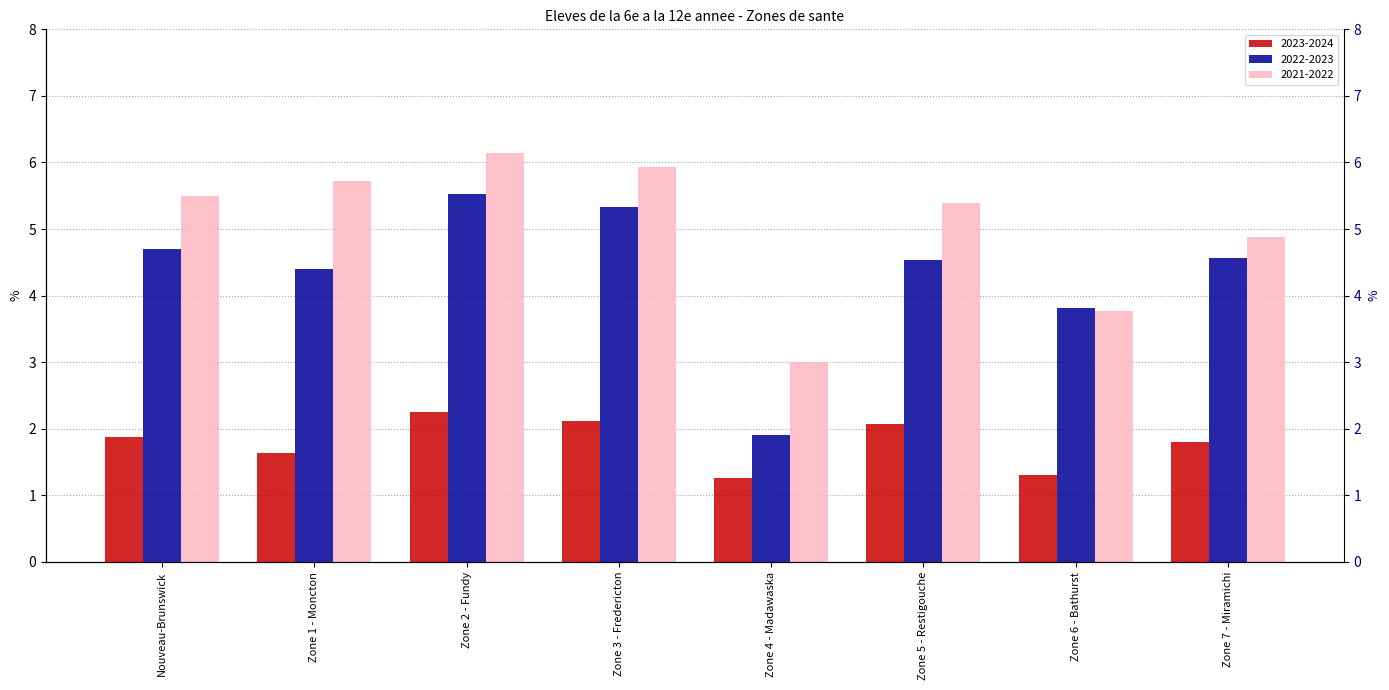

Is the value of 2021-2022 at Zone 1 - Moncton greater than the value of 2022-2023 at Zone 1 - Moncton?

Yes